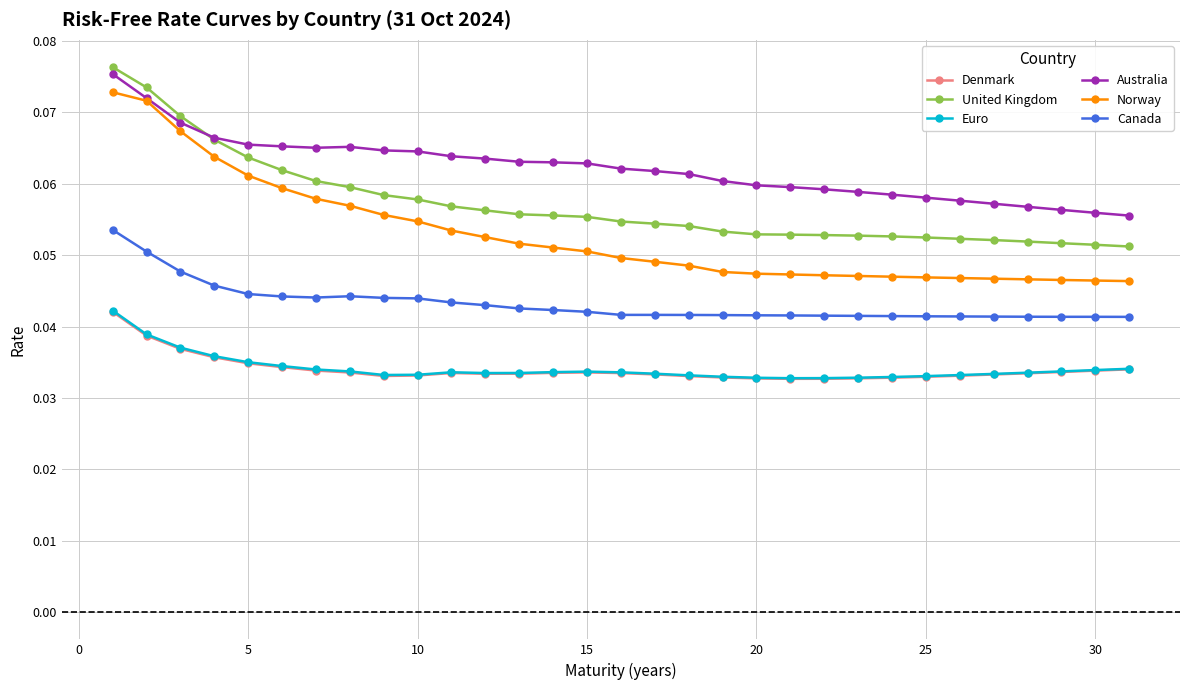

How many data points does each series have?

31